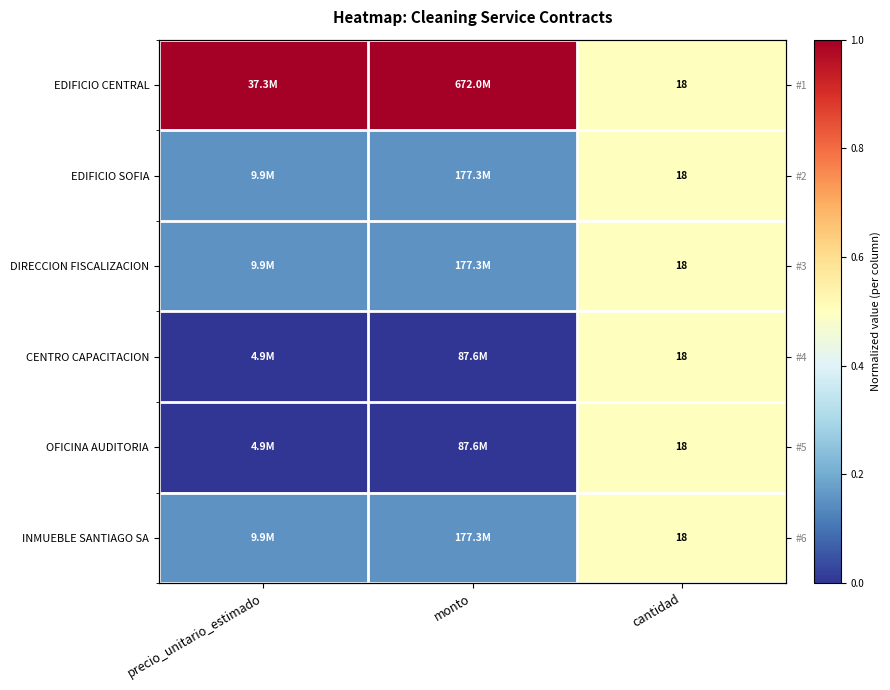

At precio_unitario_estimado, list the series in order from largest to smallest.

EDIFICIO CENTRAL, EDIFICIO SOFIA, DIRECCION FISCALIZACION, INMUEBLE SANTIAGO SA, CENTRO CAPACITACION, OFICINA AUDITORIA